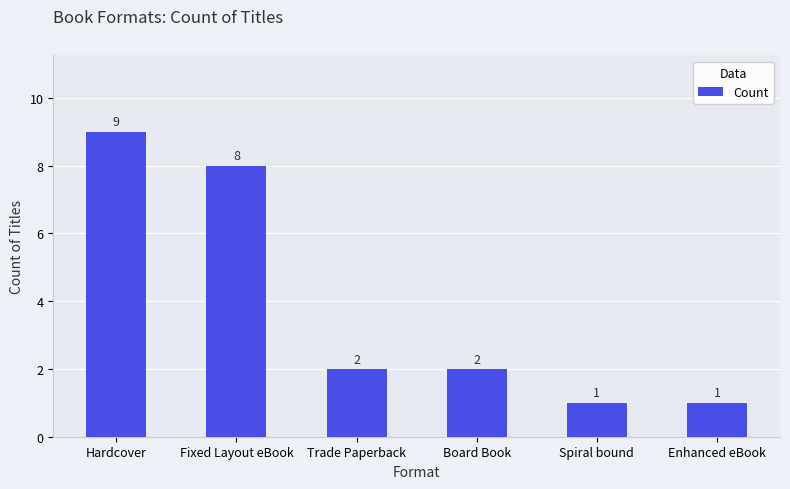

Approximately how many times larger is the value at Spiral bound compared to Trade Paperback?

0.5